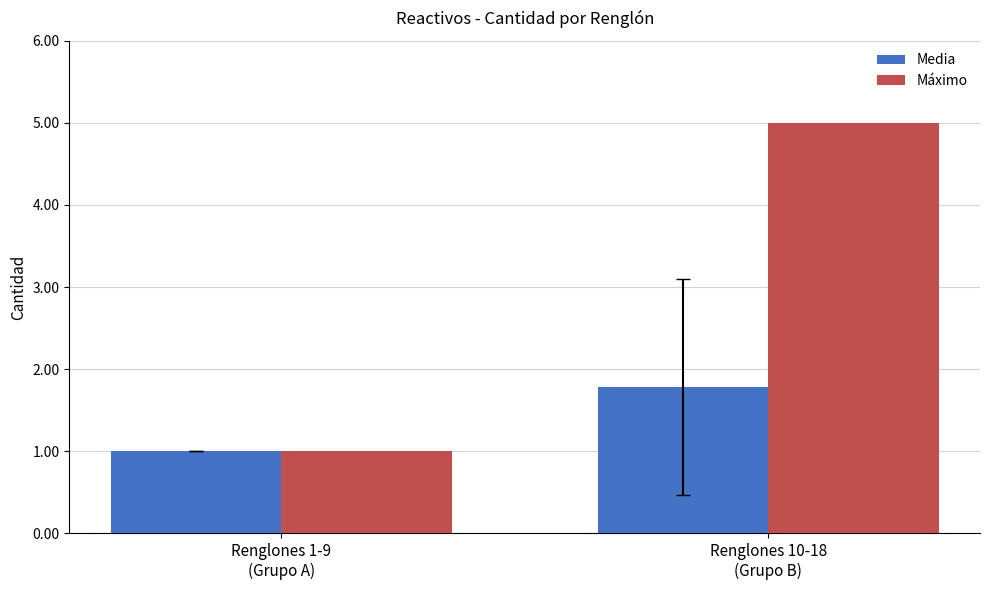

Reading left to right, list all the values displayed in this chart.

Media: 1.0	1.8
Máximo: 1.0	5.0